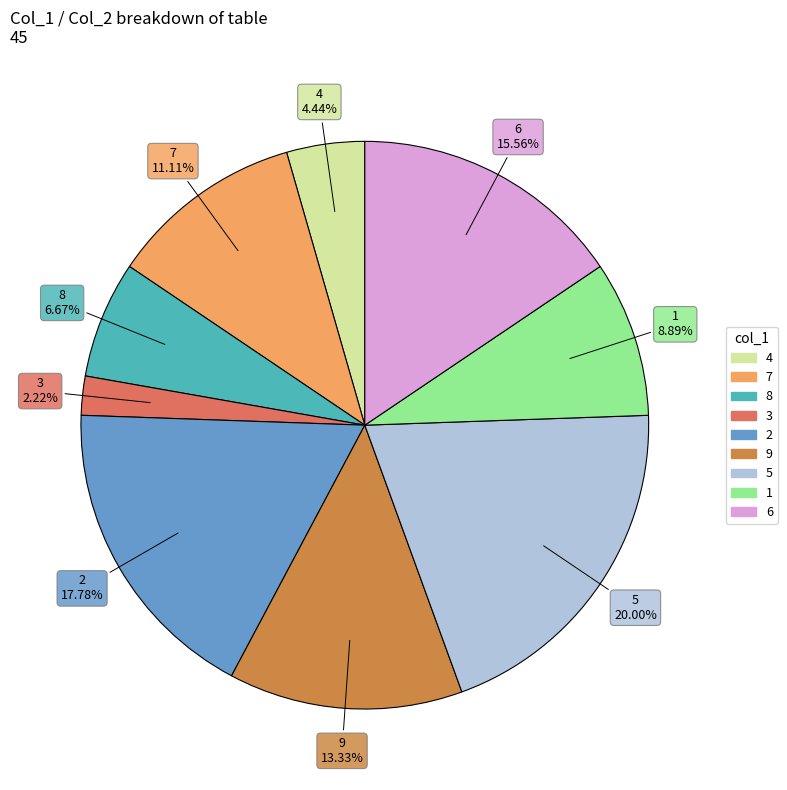

To the nearest percent, what is the difference between the largest and smallest slice percentages?

18%